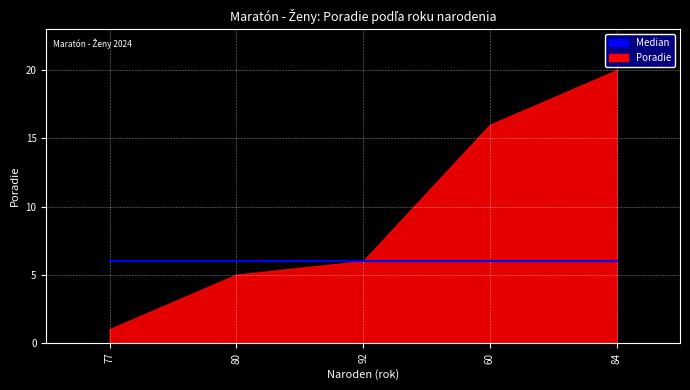

How many data points are less than 6?

2